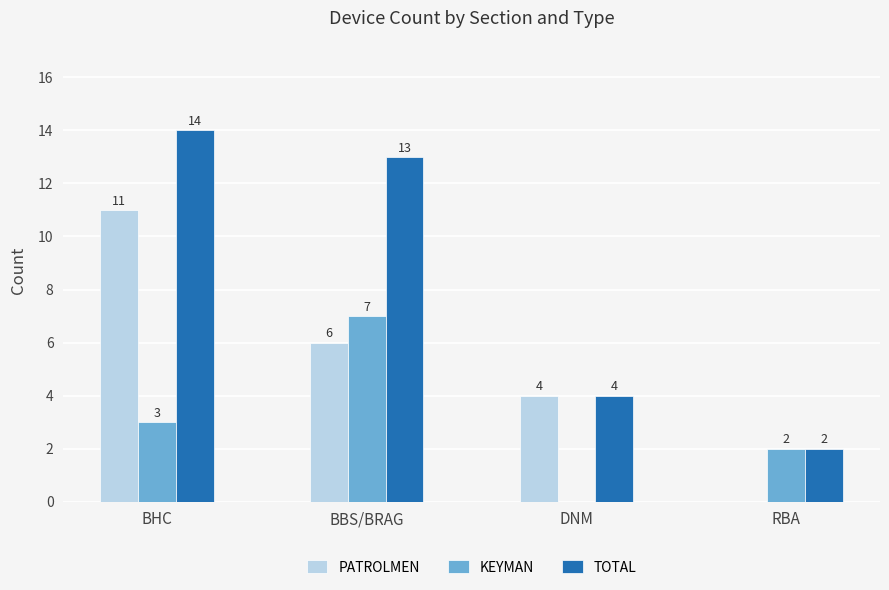

What is the average value of the PATROLMEN series?

5